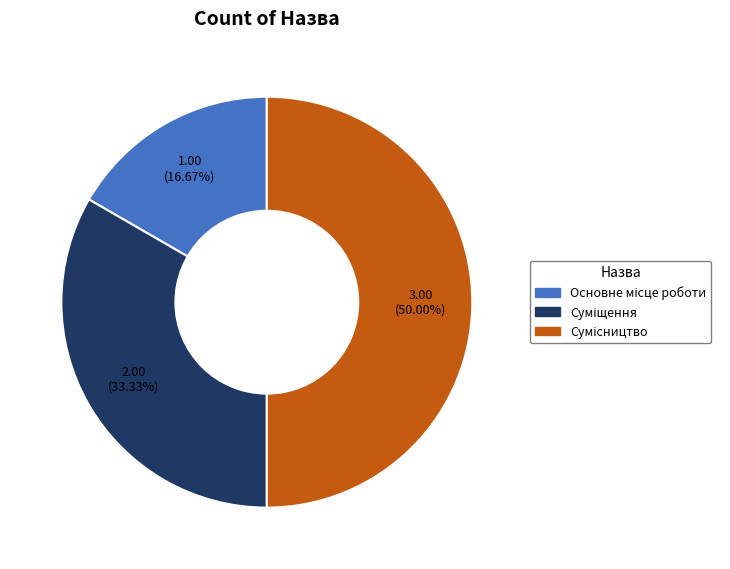

True or false: Сумісництво accounts for 62% of the total.

False